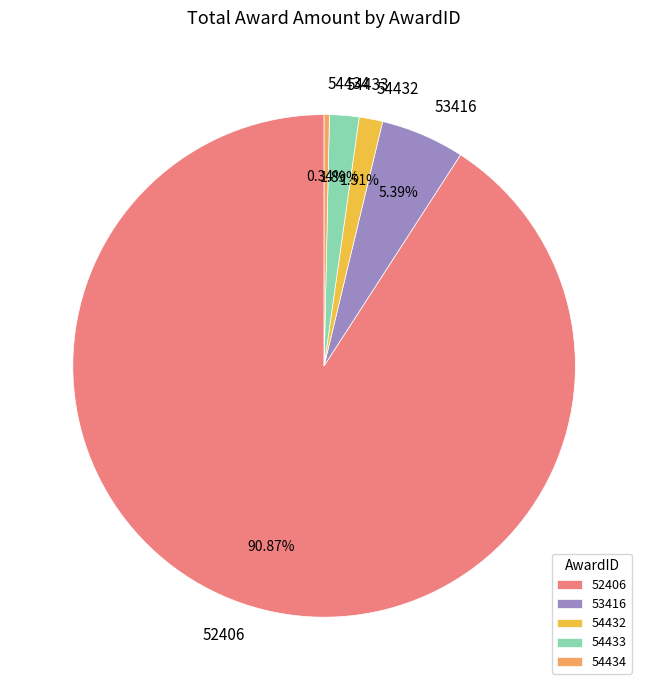

Which category has the smallest portion of the pie?

54434